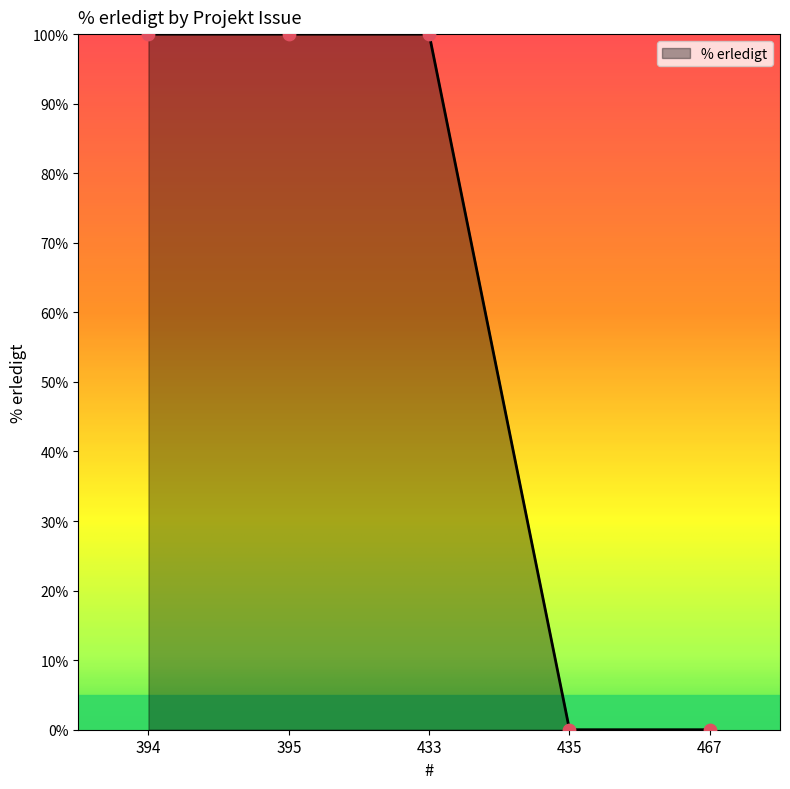

What is the ratio of the value at 395 to the value at 433?

1.0